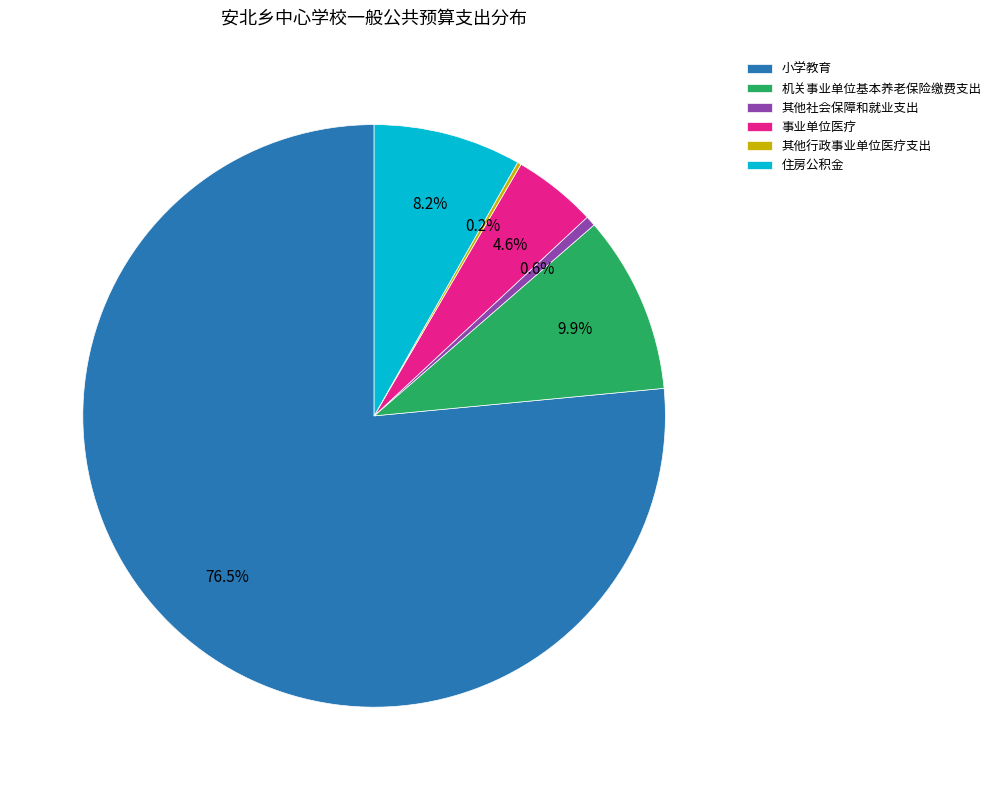

Which category has the biggest portion of the pie?

小学教育